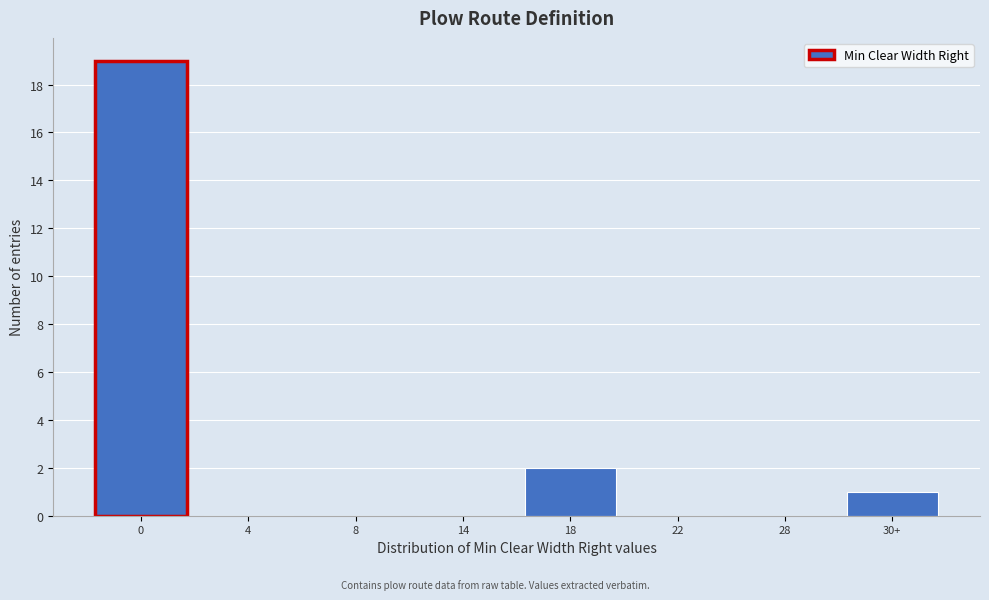

Reading left to right, what are all the values shown in this chart?

0=19	4=0	8=0	14=0	18=2	22=0	28=0	30+=1